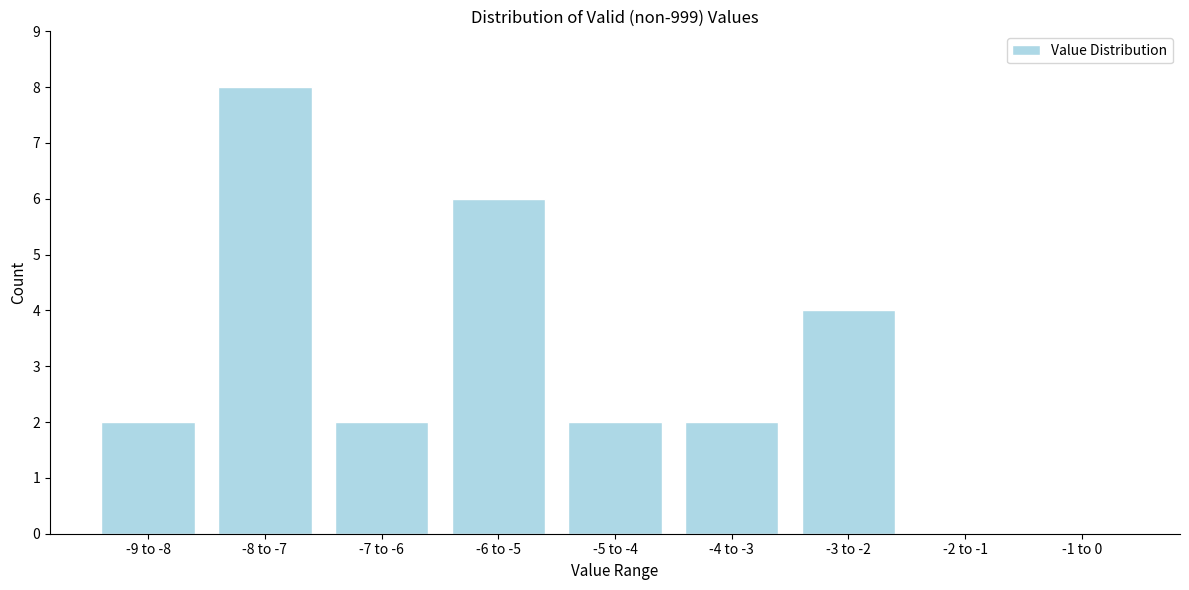

Which label corresponds to the largest value in the chart?

-8 to -7